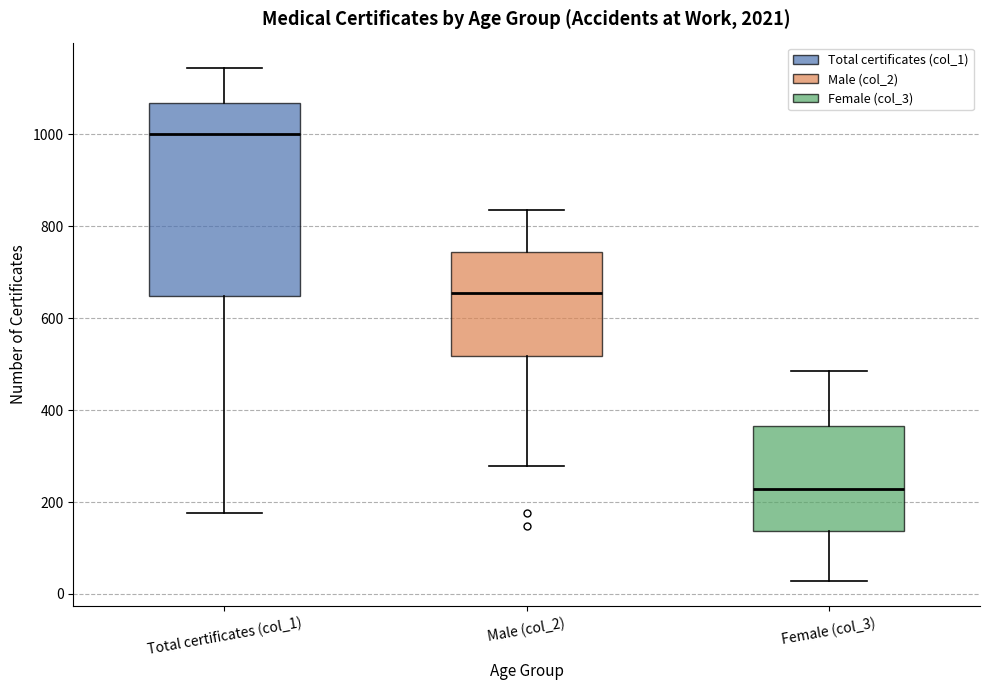

Comparing the boxes themselves (not the whiskers), which one is the tallest?

Total certificates (col_1)